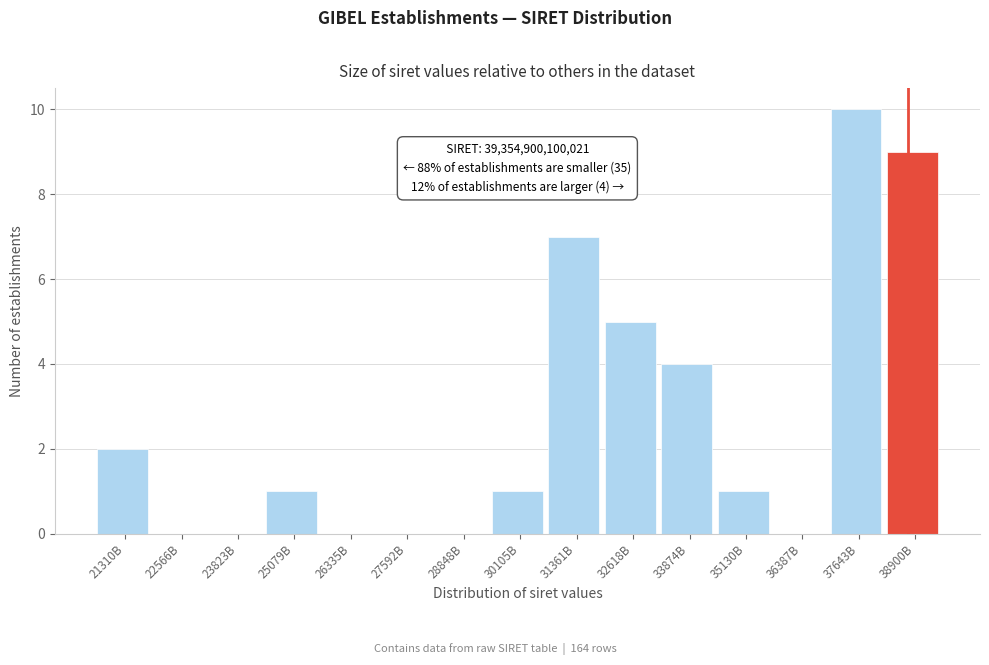

Reading right to left, list all the values displayed in this chart.

38900B=9	37643B=10	36387B=0	35130B=1	33874B=4	32618B=5	31361B=7	30105B=1	28848B=0	27592B=0	26335B=0	25079B=1	23823B=0	22566B=0	21310B=2